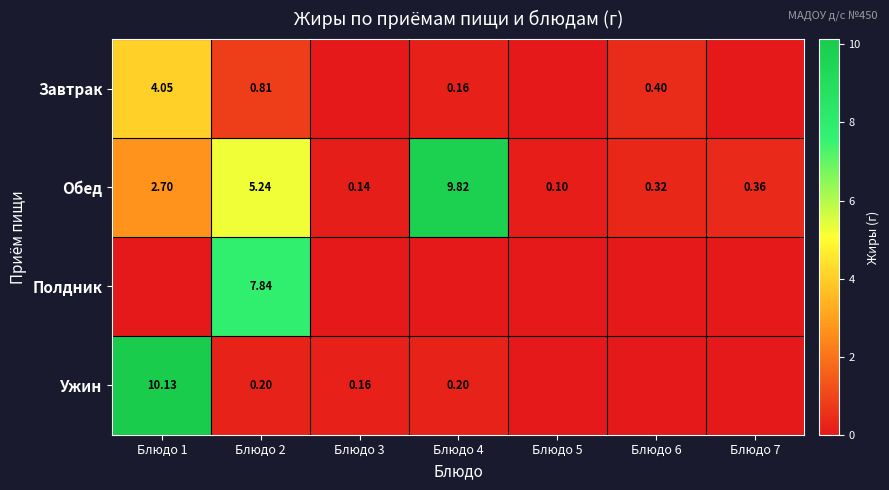

What is the difference between the Ужин values at Блюдо 6 and Блюдо 4?

0.2